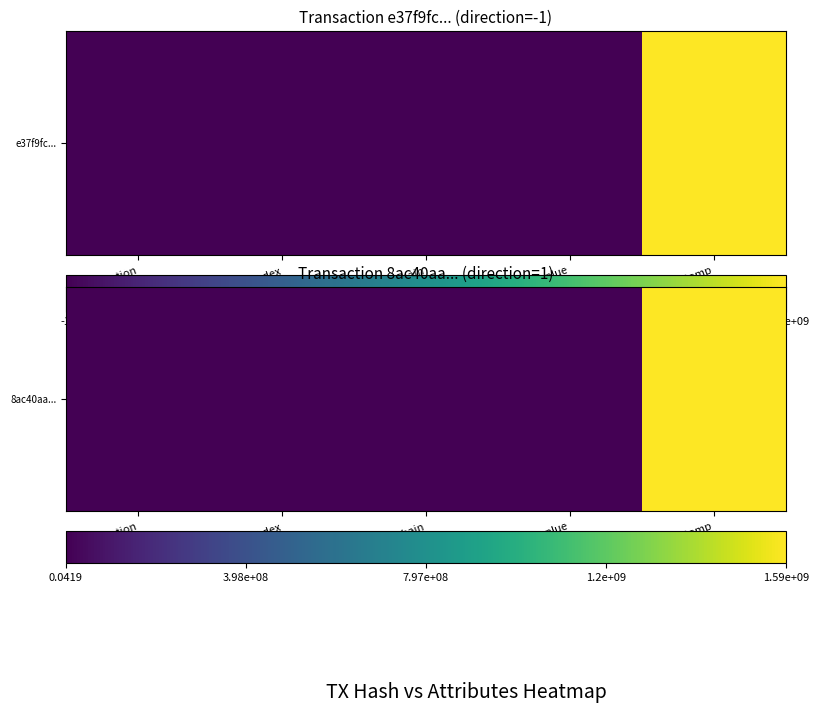

Which label corresponds to the smallest value in the chart?

value